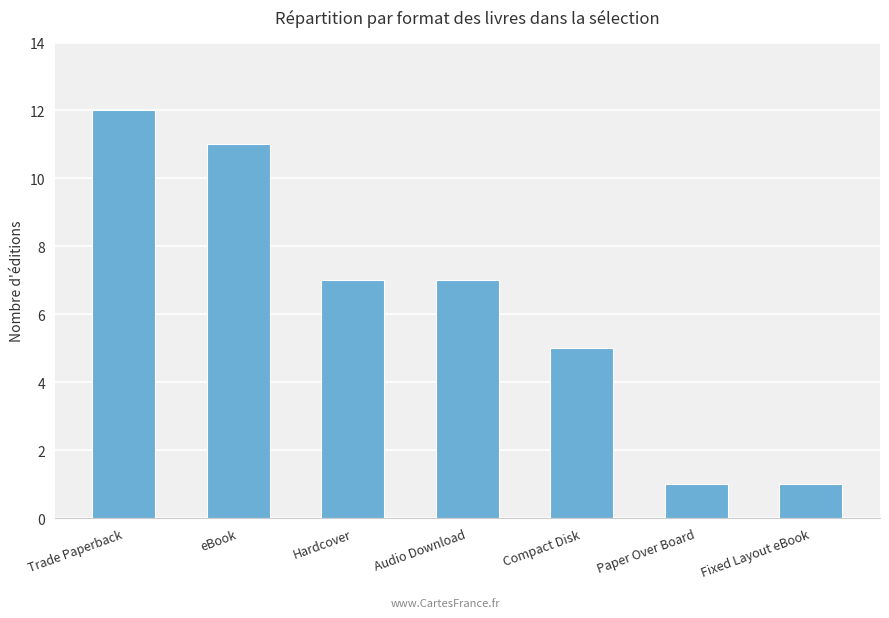

The value at Paper Over Board is 1. True or false?

True